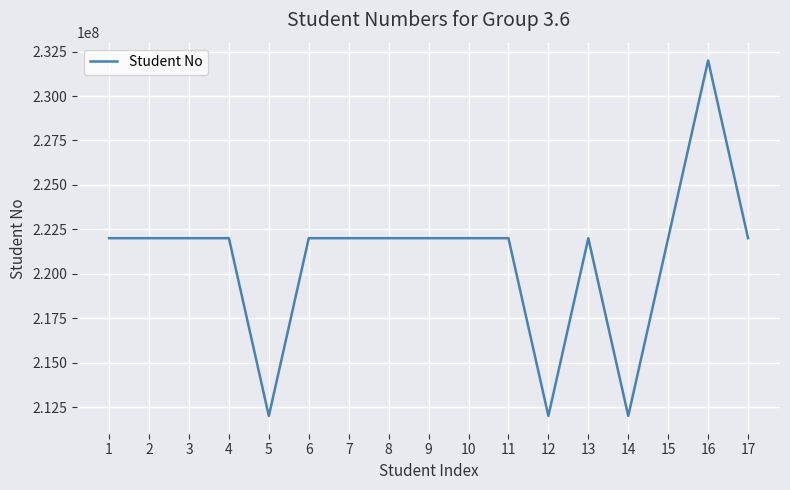

What is the approximate value at 6?

222001058